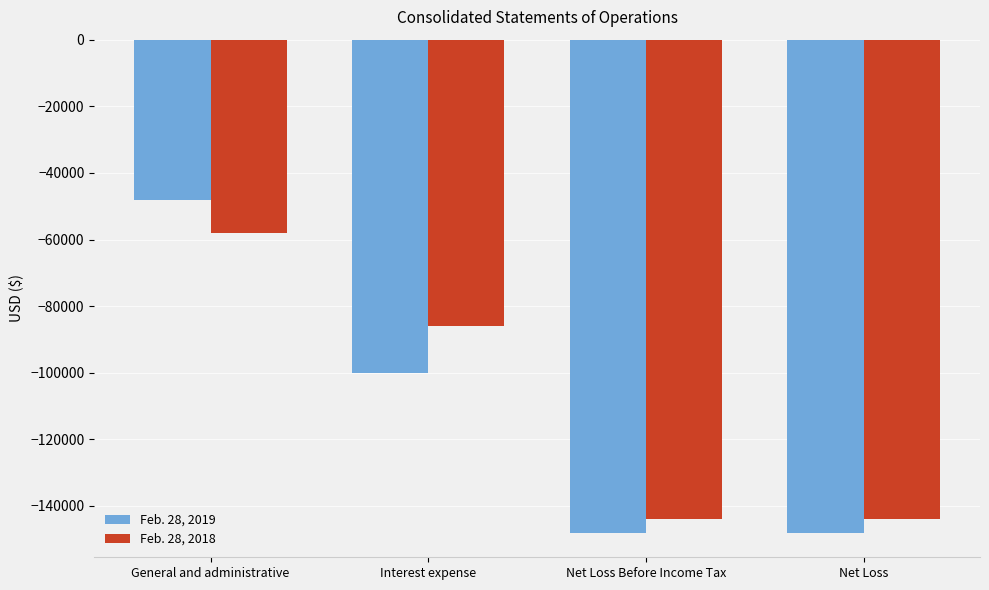

The Feb. 28, 2019 series shows -148000 at Net Loss. True or false?

True